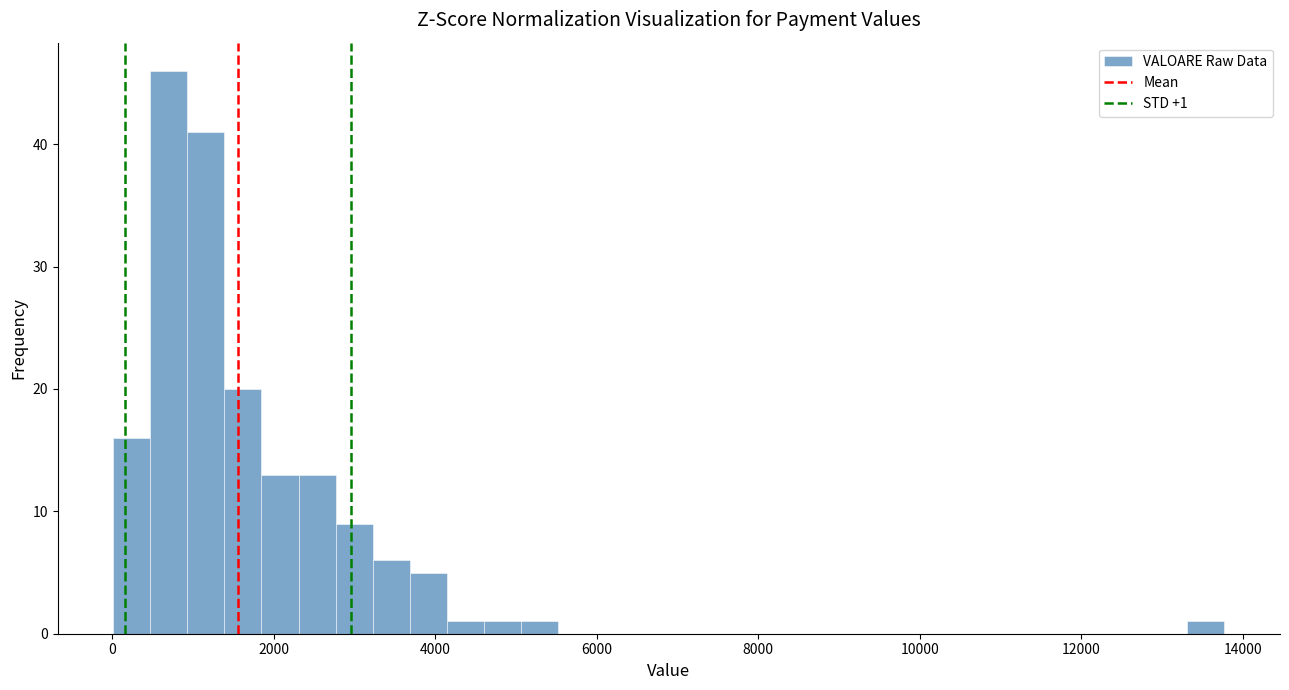

Read against the x-axis, roughly where is the centre of the tallest bar?

800